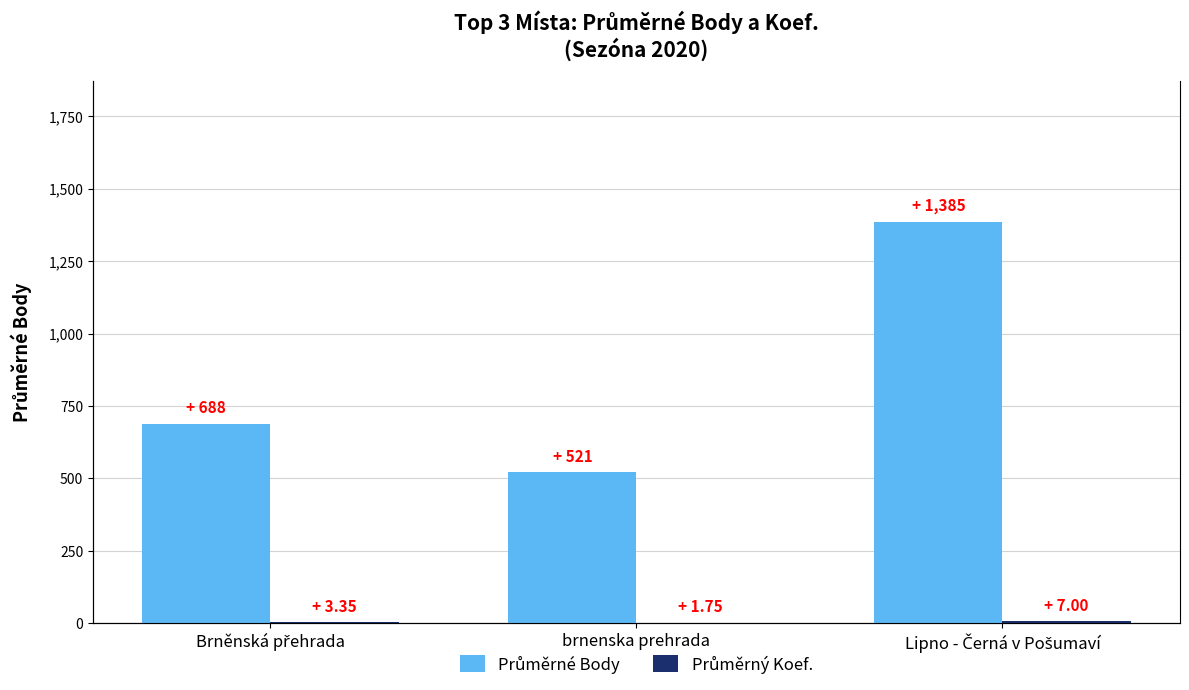

What is the label of the 1st bar from the right?

Lipno - Černá v Pošumaví